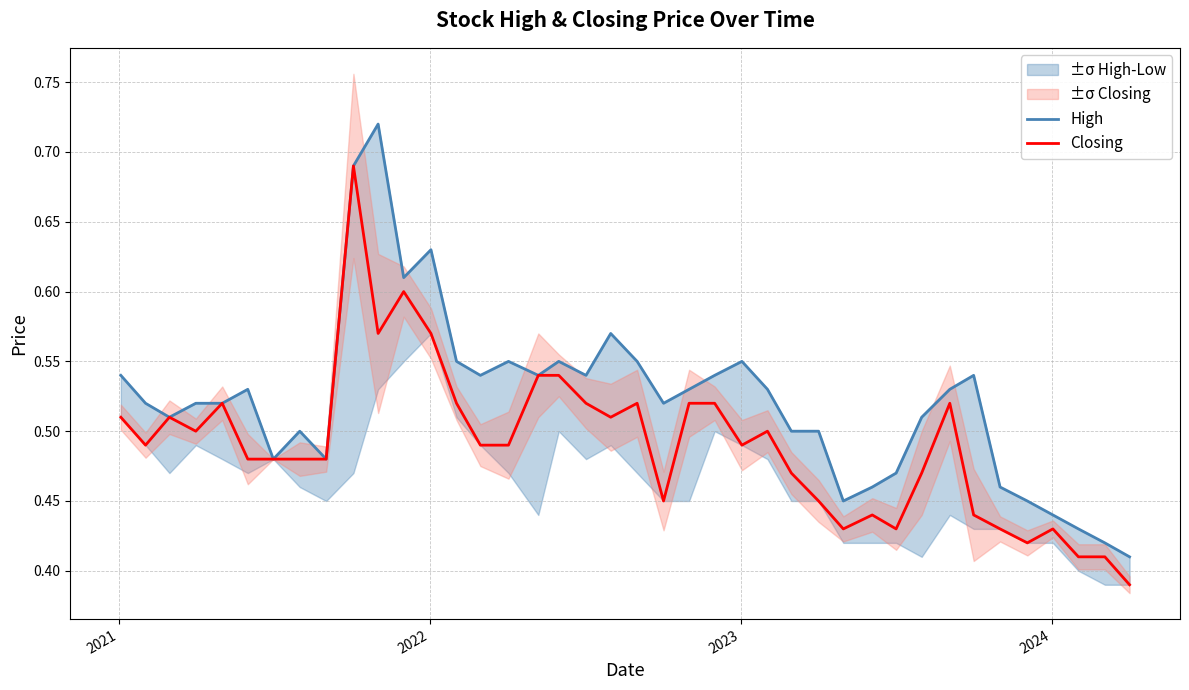

Rank the series by their average value, from highest to lowest.

High, Closing